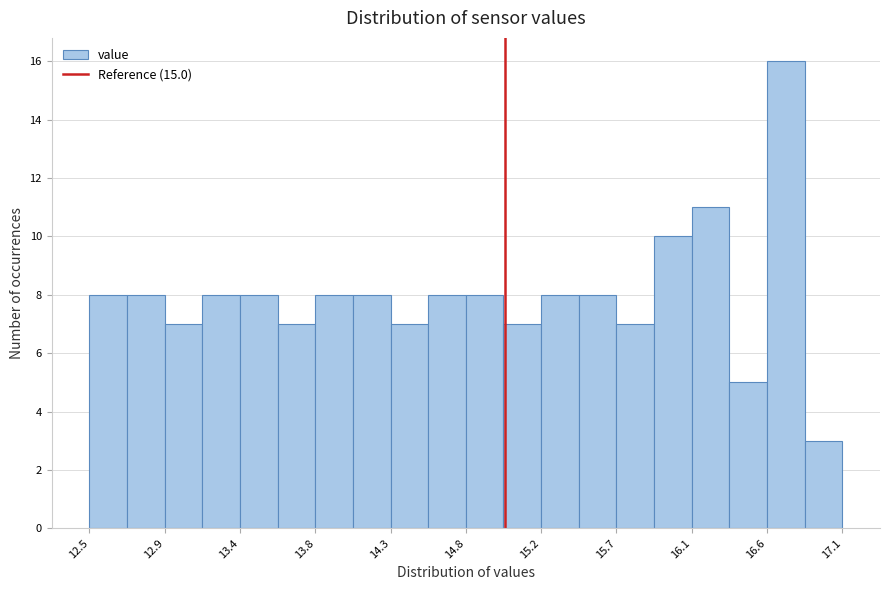

What is the height of the bar covering 16.60 to 16.83 on the x-axis? Neither the bar edges nor the heights are printed on the chart, so give them approximately, as read against the axes.

16